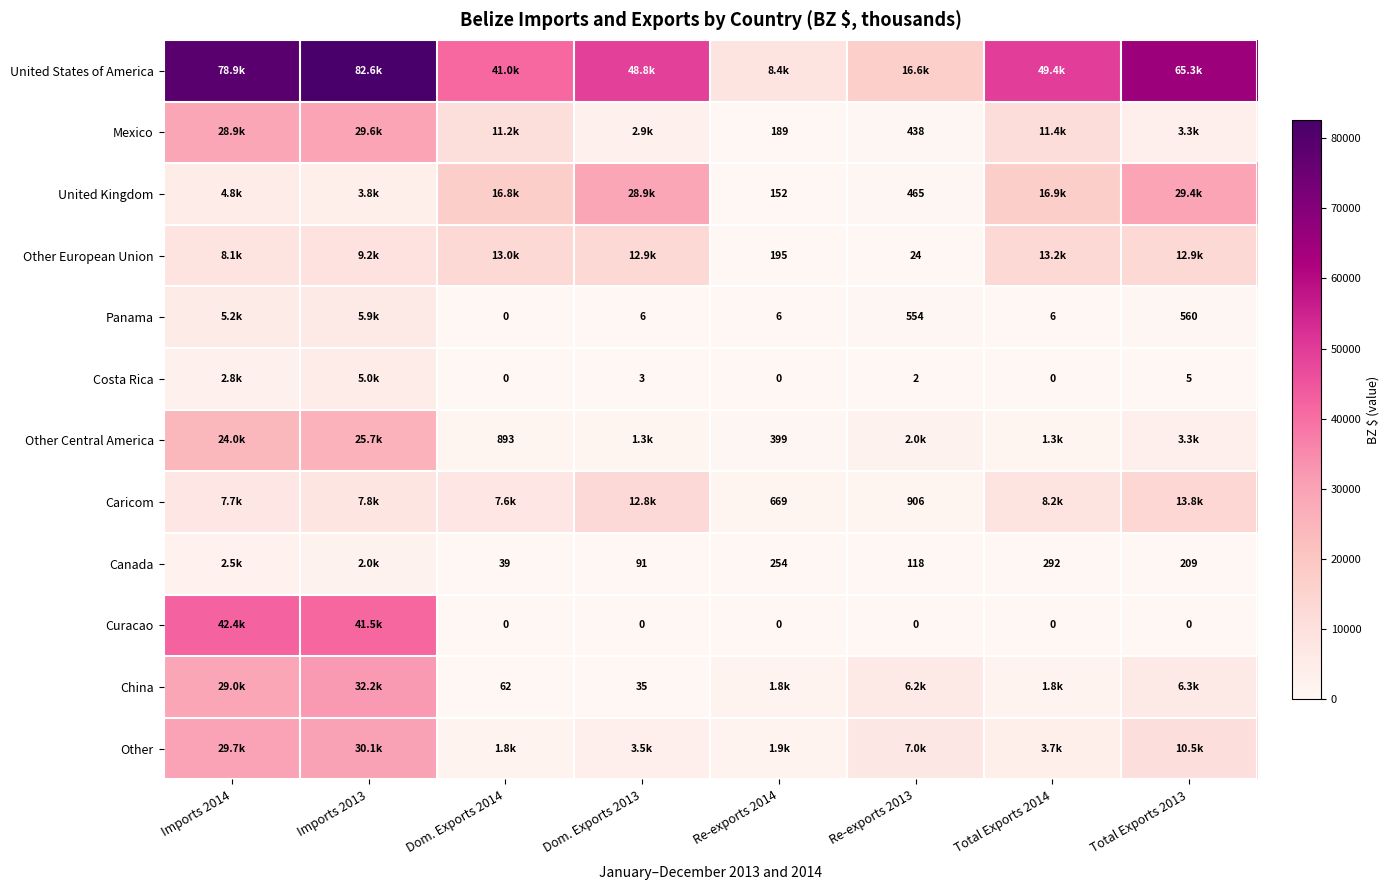

What is the difference between the Canada values at Dom. Exports 2013 and Imports 2013?

1862.1